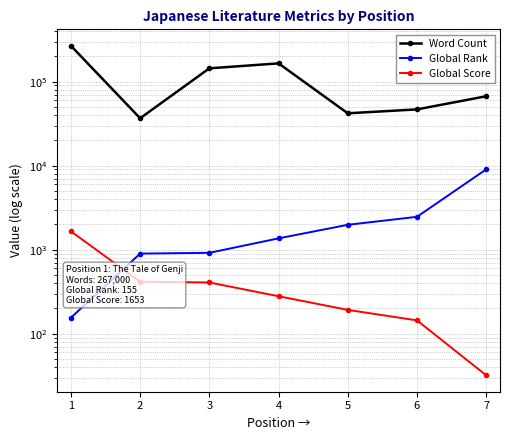

What is the total value across all series at 7?

76056